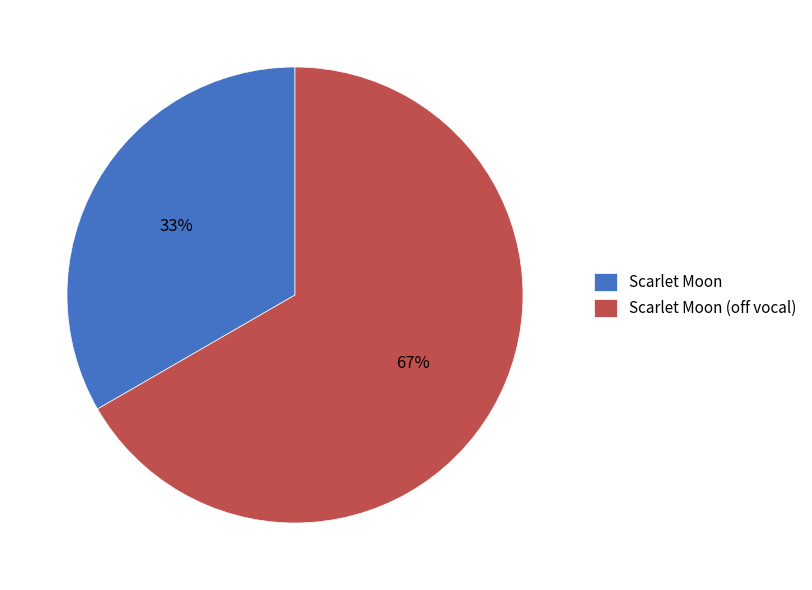

Approximately how many times larger is the value at Scarlet Moon (off vocal) compared to Scarlet Moon?

2.0